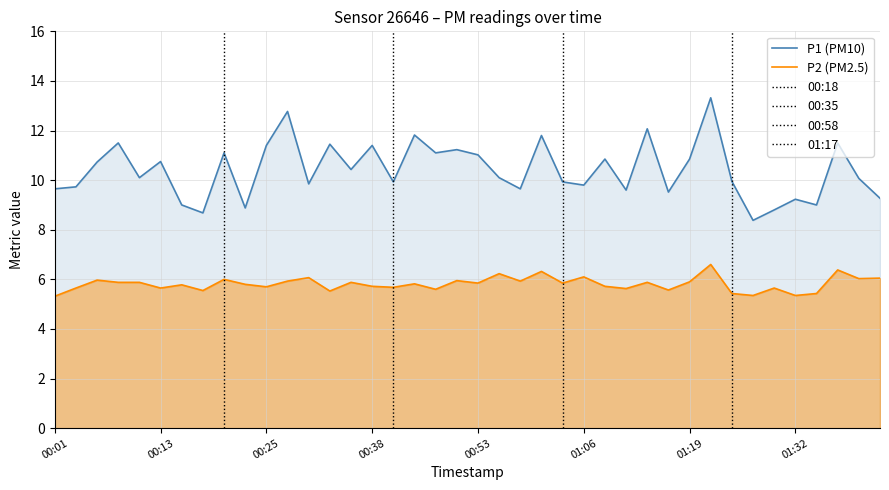

Reading left to right, what are all the values shown in this chart?

P1: 00:01=9.7	00:03=9.7	00:06=10.7	00:08=11.5	00:11=10.1	00:13=10.8	00:15=9.0	00:18=8.7	00:20=11.1	00:23=8.9	00:25=11.4	00:28=12.8	00:30=9.8	00:33=11.4	00:35=10.4	00:38=11.4	00:43=9.9	00:46=11.8	00:48=11.1	00:51=11.2	00:53=11.0	00:56=10.1	00:58=9.7	01:01=11.8	01:03=9.9	01:06=9.8	01:09=10.8	01:11=9.6	01:14=12.1	01:17=9.5	01:19=10.8	01:22=13.3	01:24=9.9	01:27=8.4	01:30=8.8	01:32=9.2	01:34=9.0	01:37=11.5	01:39=10.1	01:42=9.3
P2: 00:01=5.3	00:03=5.7	00:06=6.0	00:08=5.9	00:11=5.9	00:13=5.7	00:15=5.8	00:18=5.5	00:20=6.0	00:23=5.8	00:25=5.7	00:28=5.9	00:30=6.1	00:33=5.5	00:35=5.9	00:38=5.7	00:43=5.7	00:46=5.8	00:48=5.6	00:51=6.0	00:53=5.8	00:56=6.2	00:58=5.9	01:01=6.3	01:03=5.8	01:06=6.1	01:09=5.7	01:11=5.6	01:14=5.9	01:17=5.6	01:19=5.9	01:22=6.6	01:24=5.4	01:27=5.3	01:30=5.7	01:32=5.3	01:34=5.4	01:37=6.4	01:39=6.0	01:42=6.0